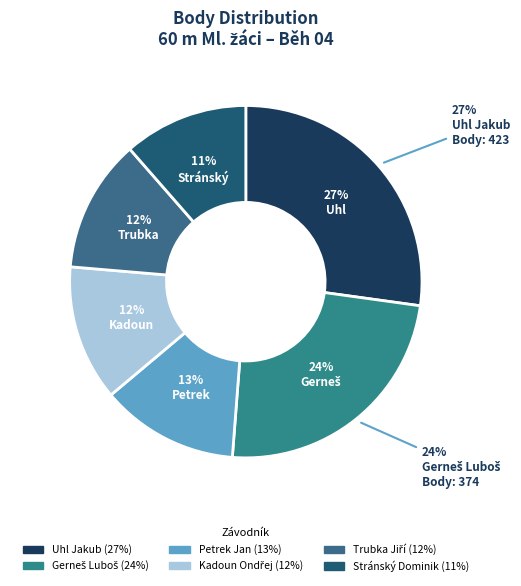

To the nearest percent, what is the average slice percentage?

17%